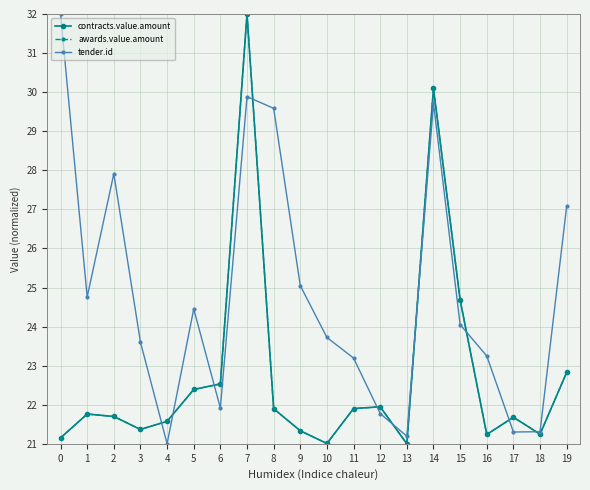

Does the chart have visible grid lines?

Yes